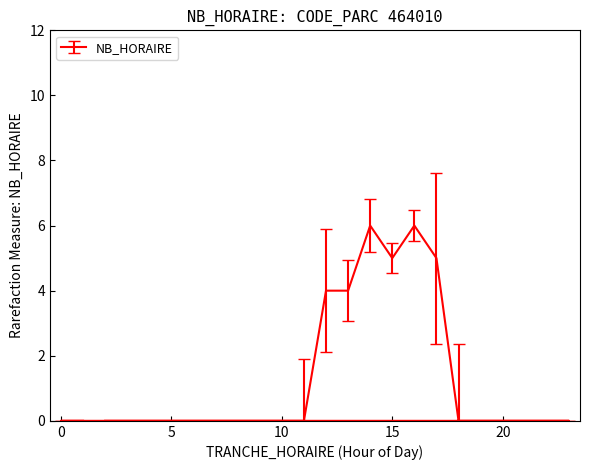

Which has a higher value, 10 or 20?

10